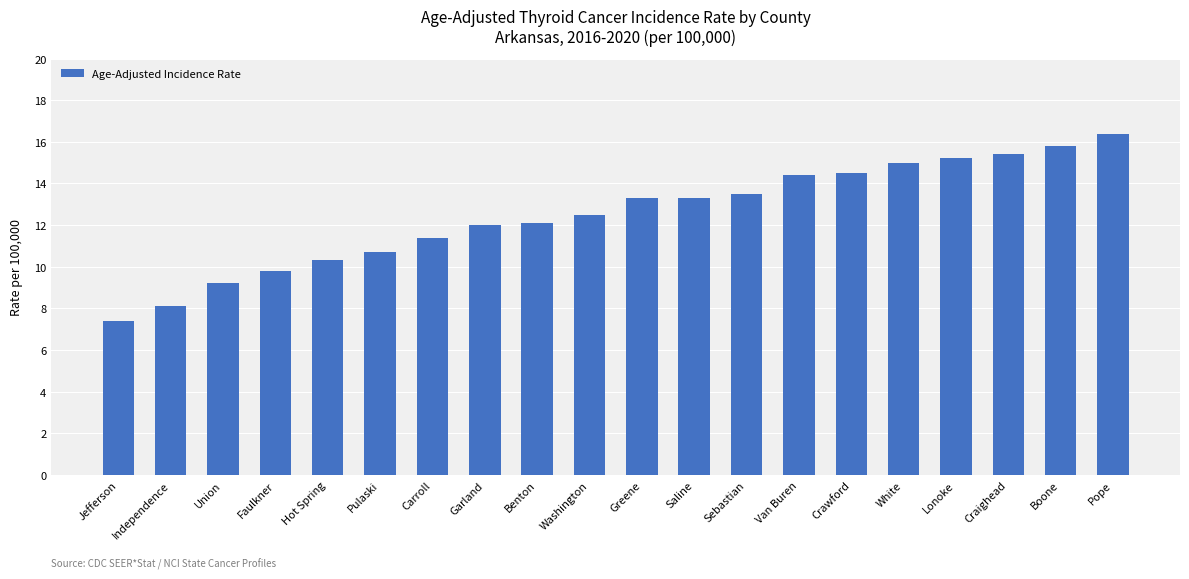

Count the number of data series in this chart.

1